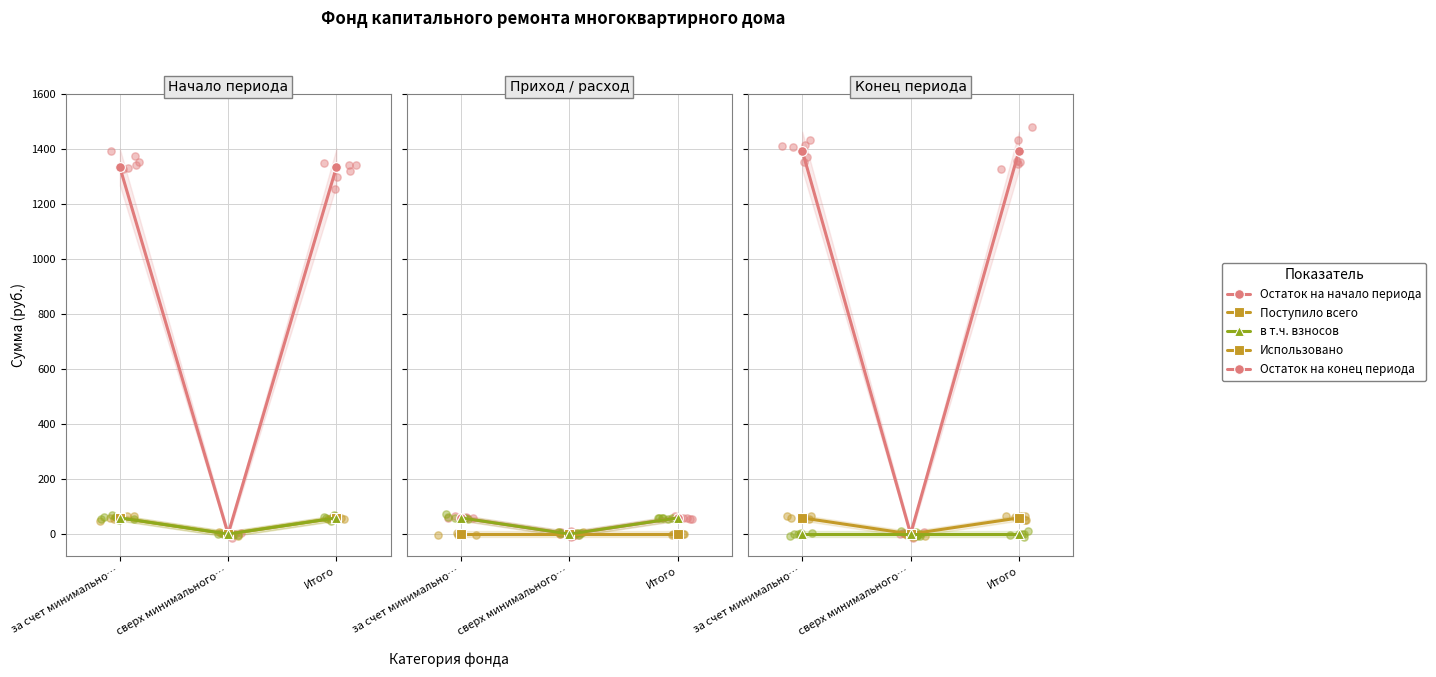

Which series reaches the minimum Y coordinate?

Остаток на начало периода